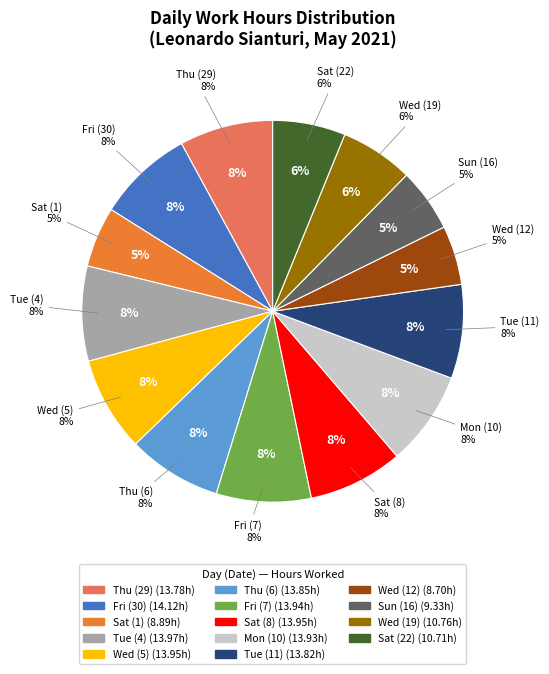

Which category has the biggest portion of the pie?

Fri (30)